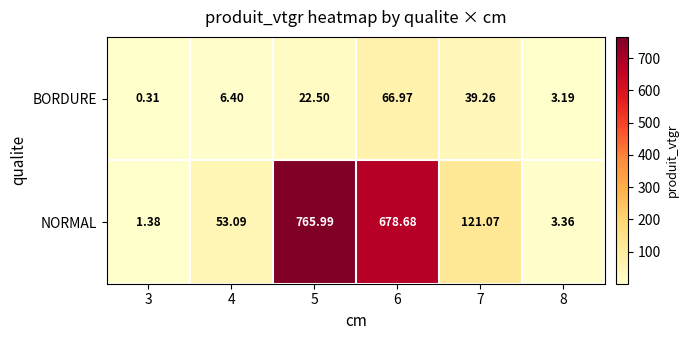

What is the maximum value shown in the chart?

766.0